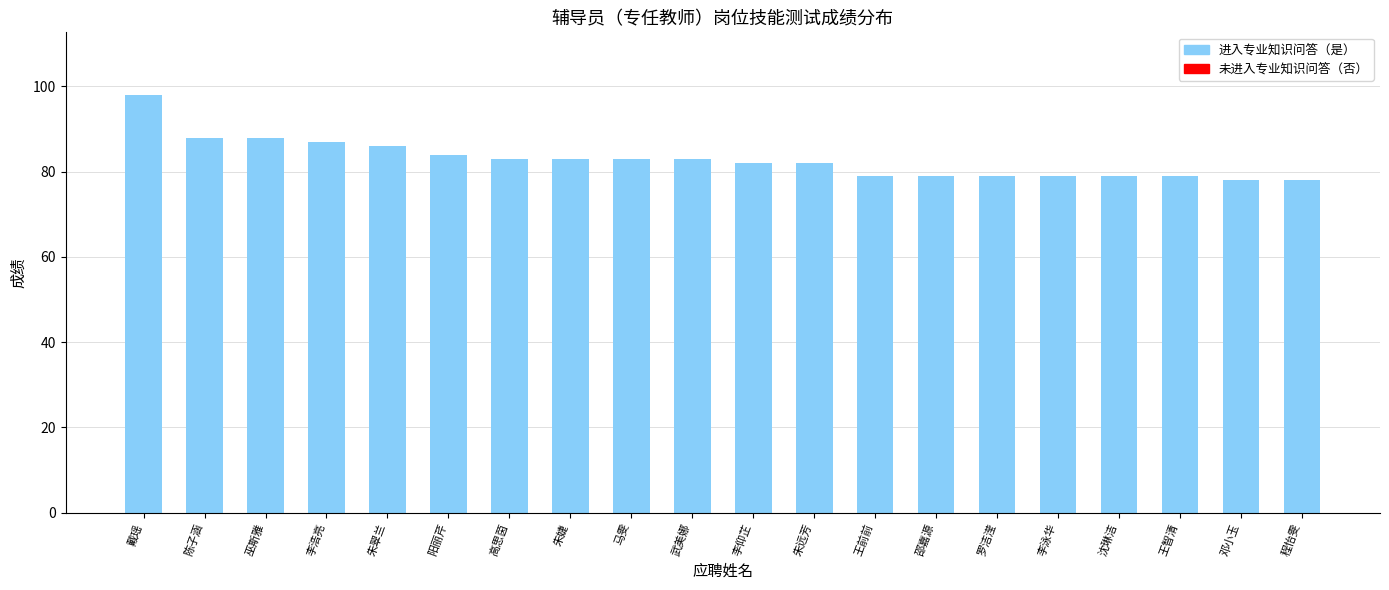

What is the minimum value shown in the chart?

78